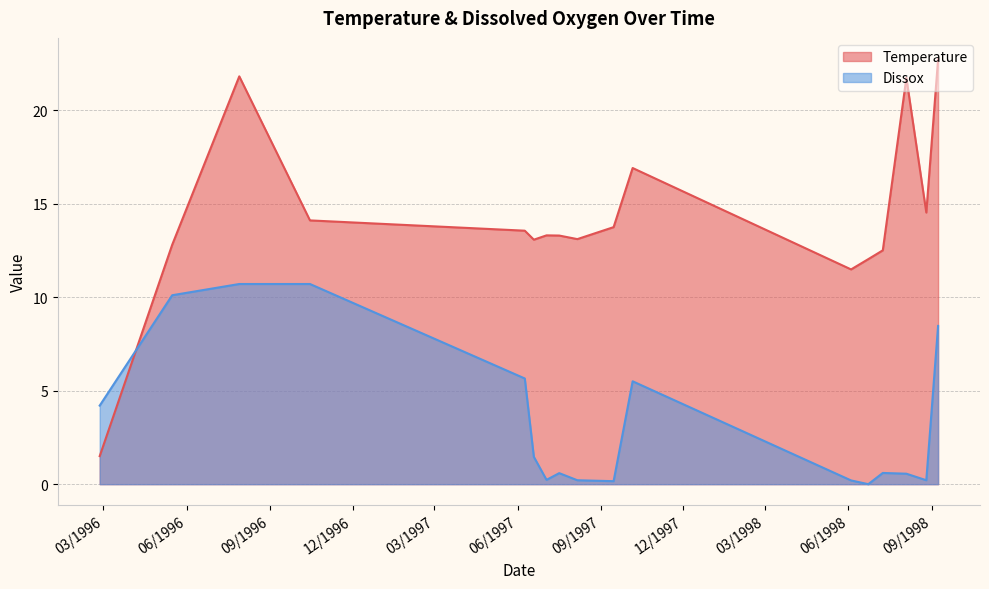

What is the average value of the Temperature series?

14.2